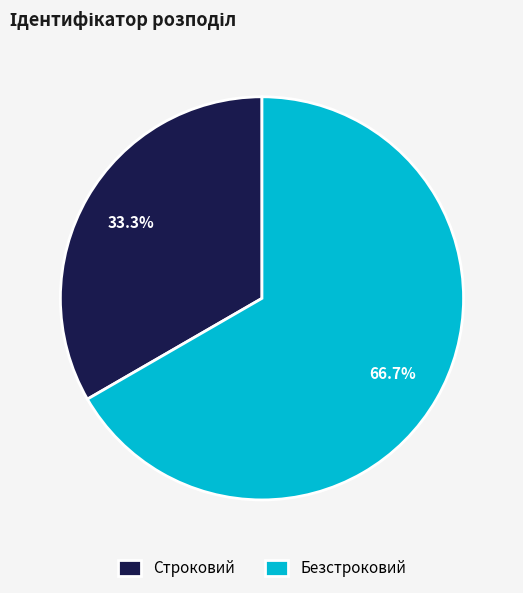

Rank the categories by value from highest to lowest.

Безстроковий, Строковий